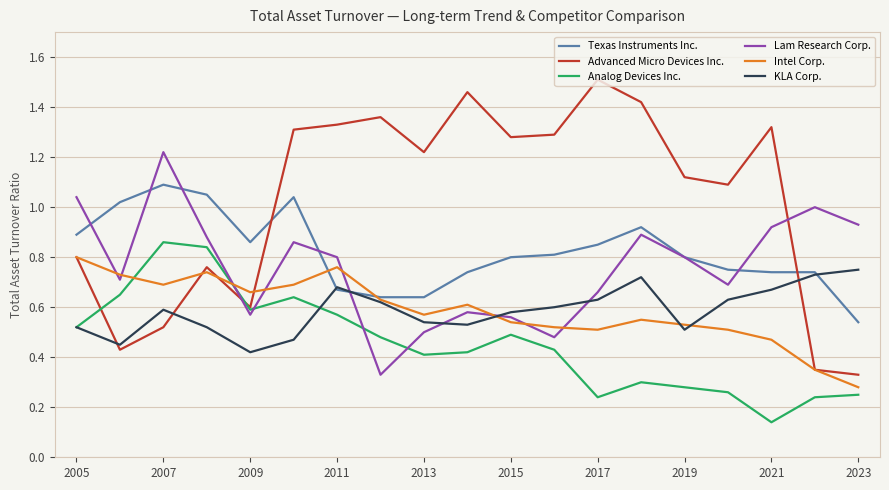

In Lam Research Corp., how many points are lower than both neighbors (excluding endpoints)?

5